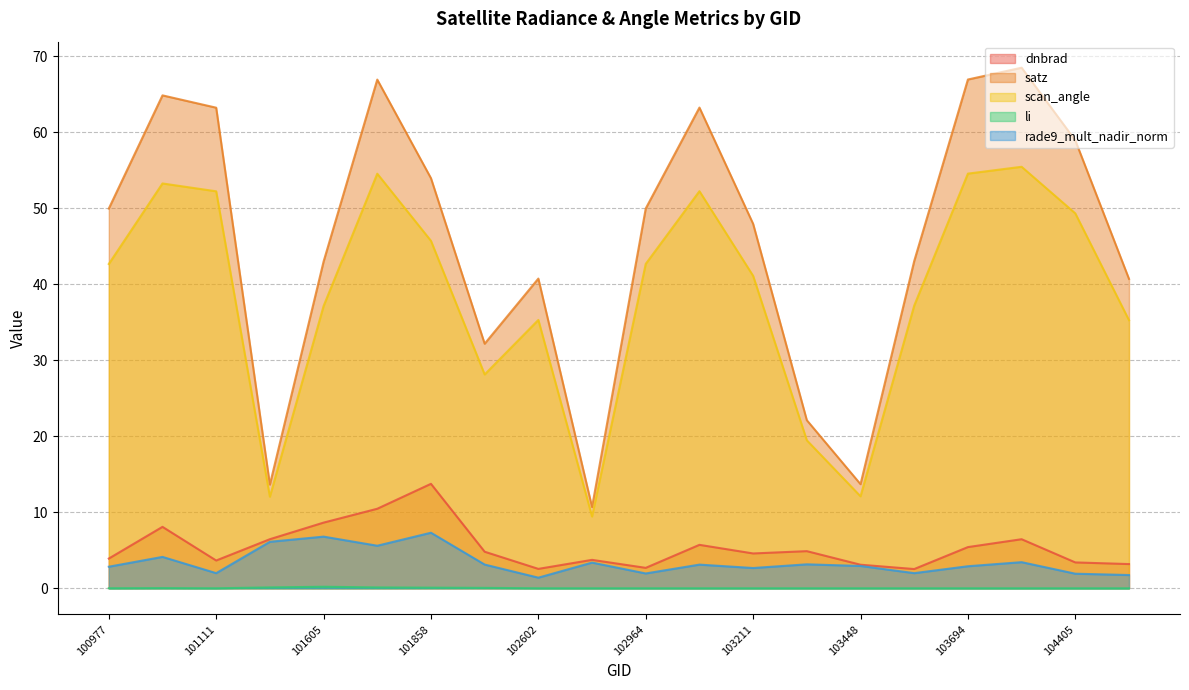

Rank the categories by li value from highest to lowest.

101605, 101482, 101736, 101858, 101986, 101102, 100977, 101111, 102602, 104397, 104522, 102724, 104405, 103092, 102964, 103211, 103694, 103330, 103566, 103448